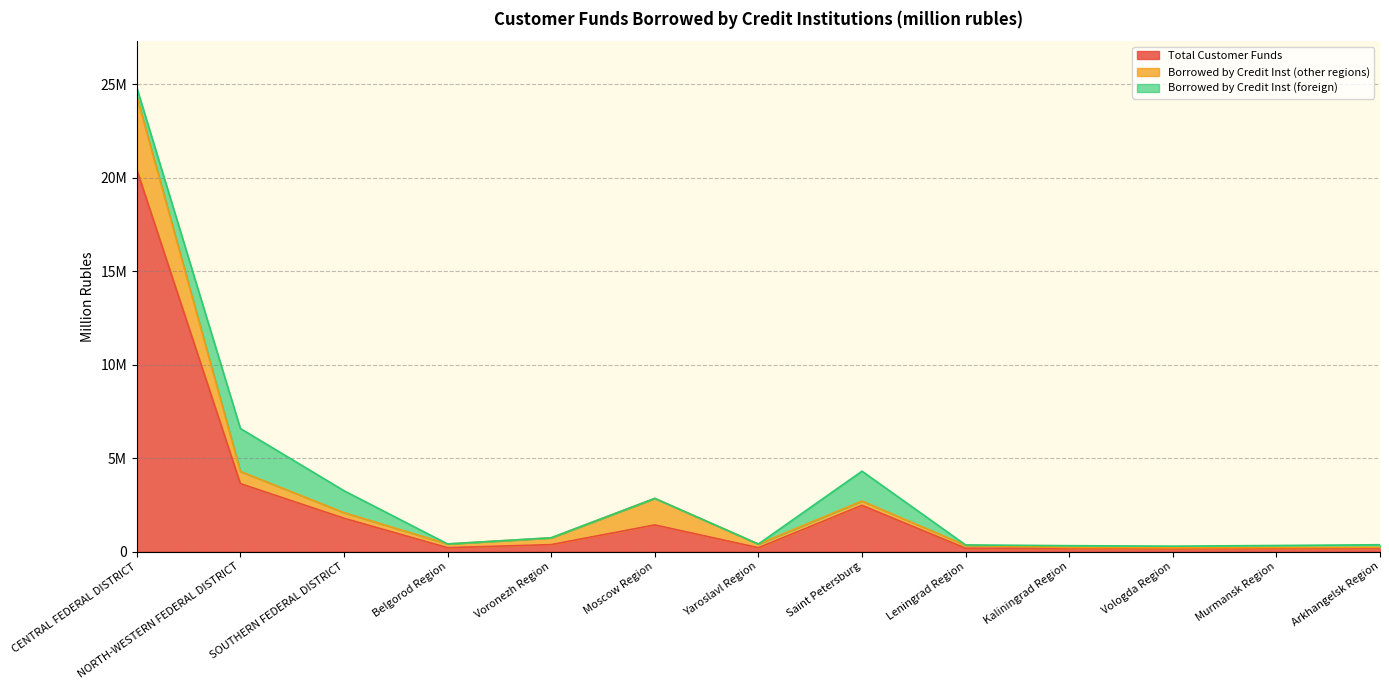

Is the value of Borrowed by Credit Inst (other regions) at Moscow Region greater than the value of Borrowed by Credit Inst (foreign) at Leningrad Region?

Yes